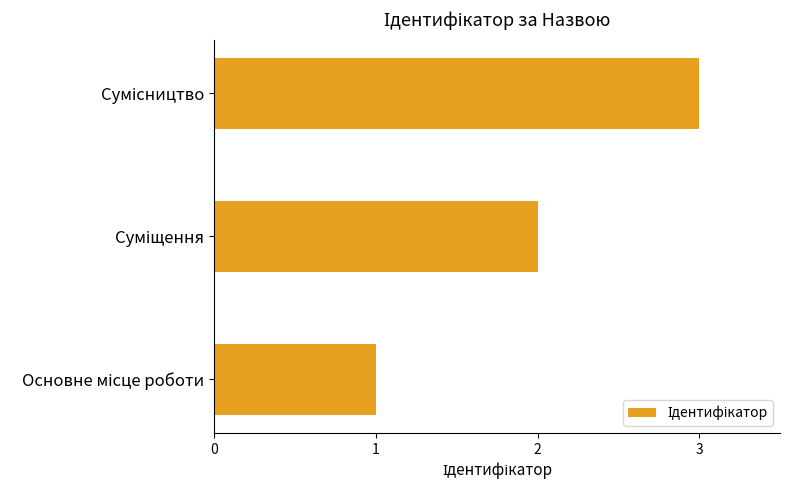

What is the maximum value shown in the chart?

3